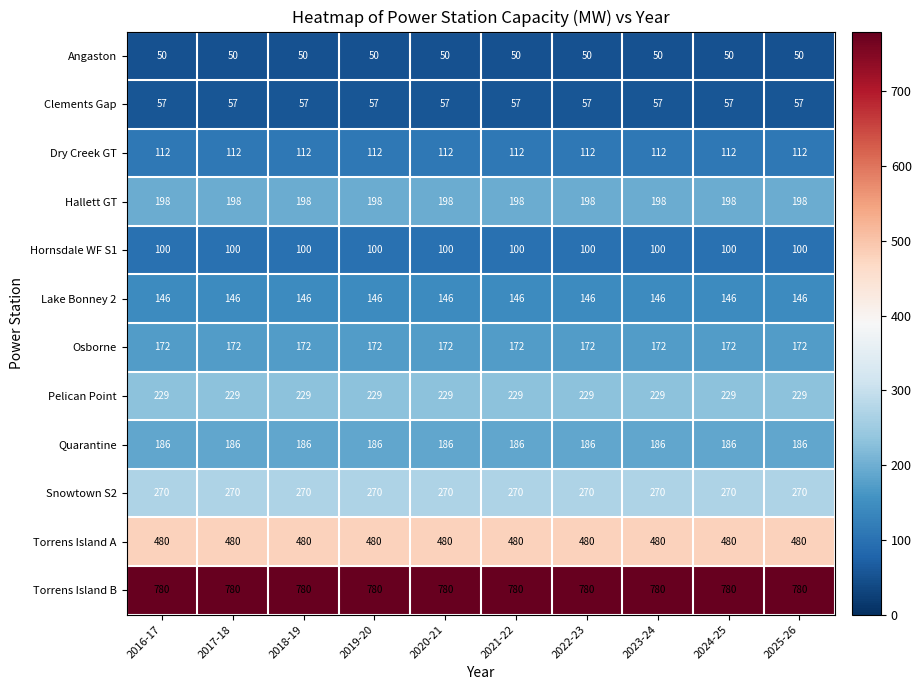

What is the smallest value displayed?

50